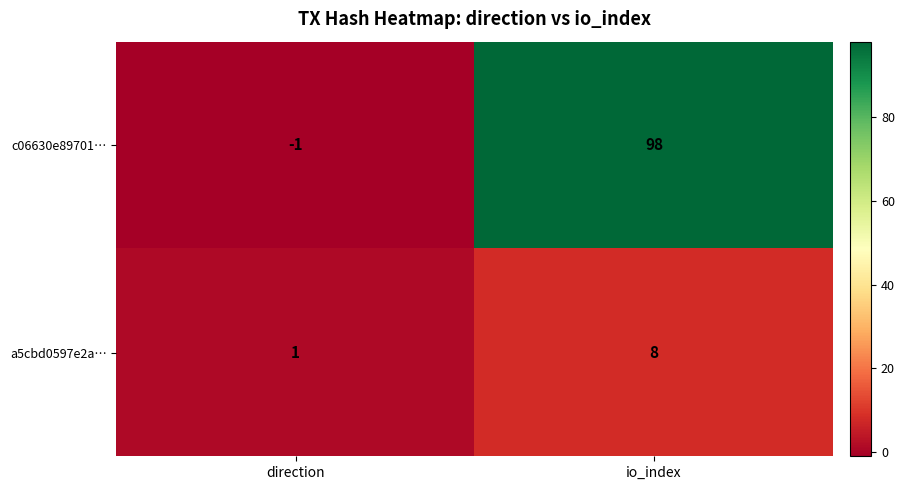

Rank the series by their maximum value, from lowest to highest.

a5cbd0597e2a…, c06630e89701…